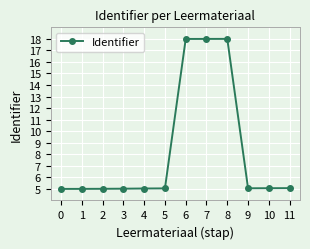

What is the minimum value shown in the chart?

5.0